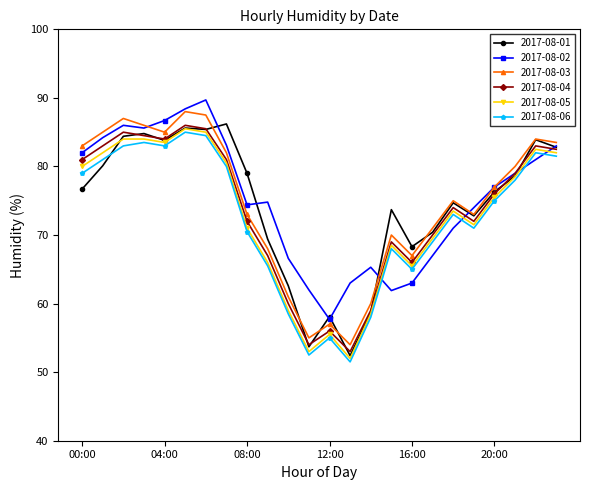

True or false: 2017-08-04 has more than 1 interior local peaks.

True